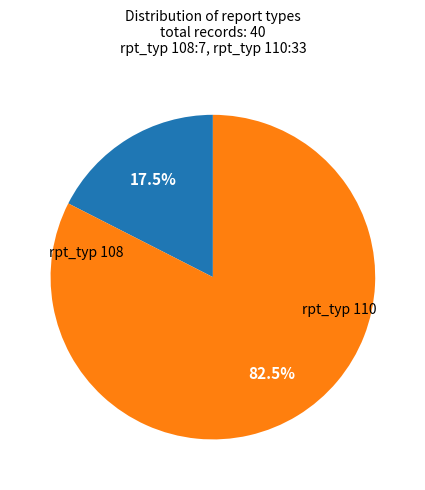

How many segments does this pie chart have?

2